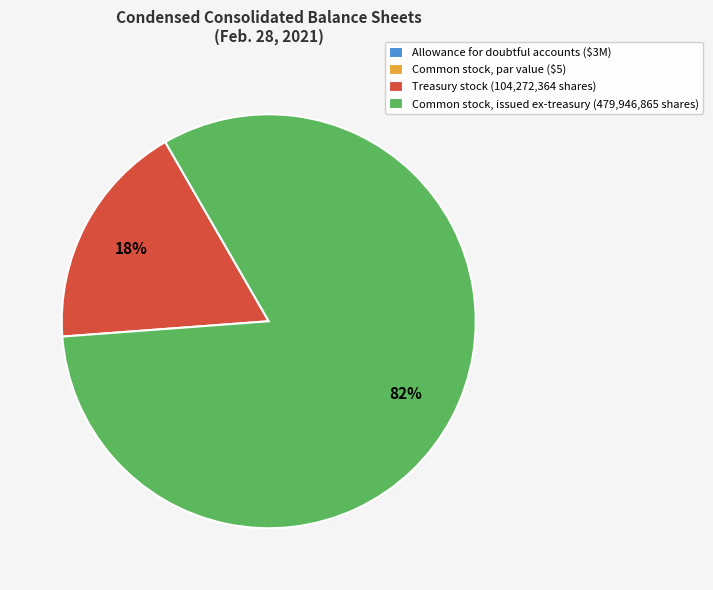

Does any single category account for the majority?

Yes